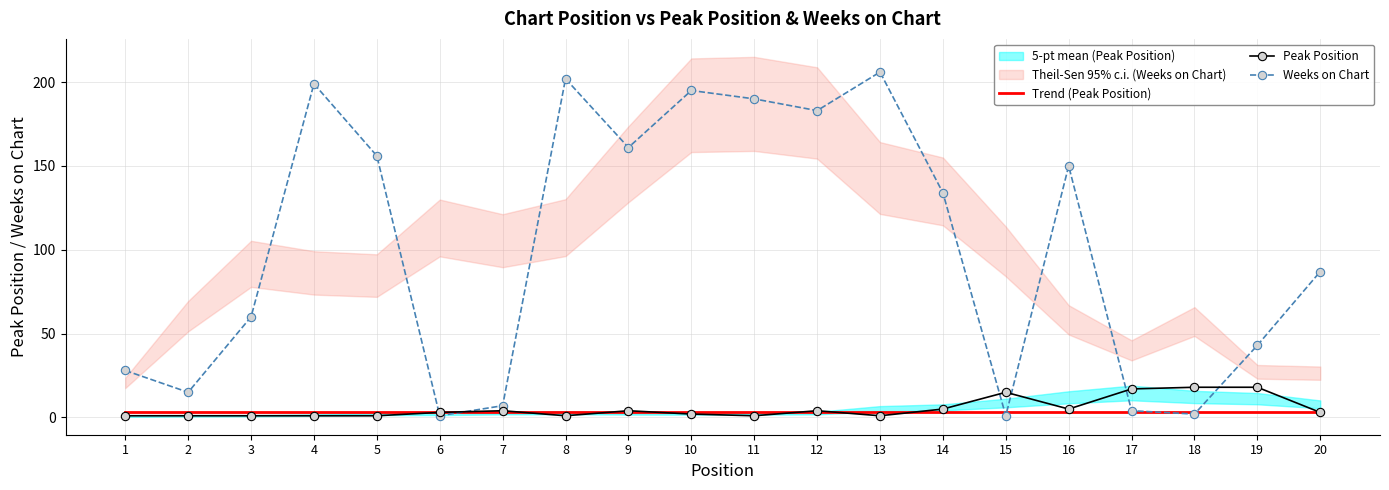

Between 4 and 19, which series saw the biggest shift?

Weeks on Chart